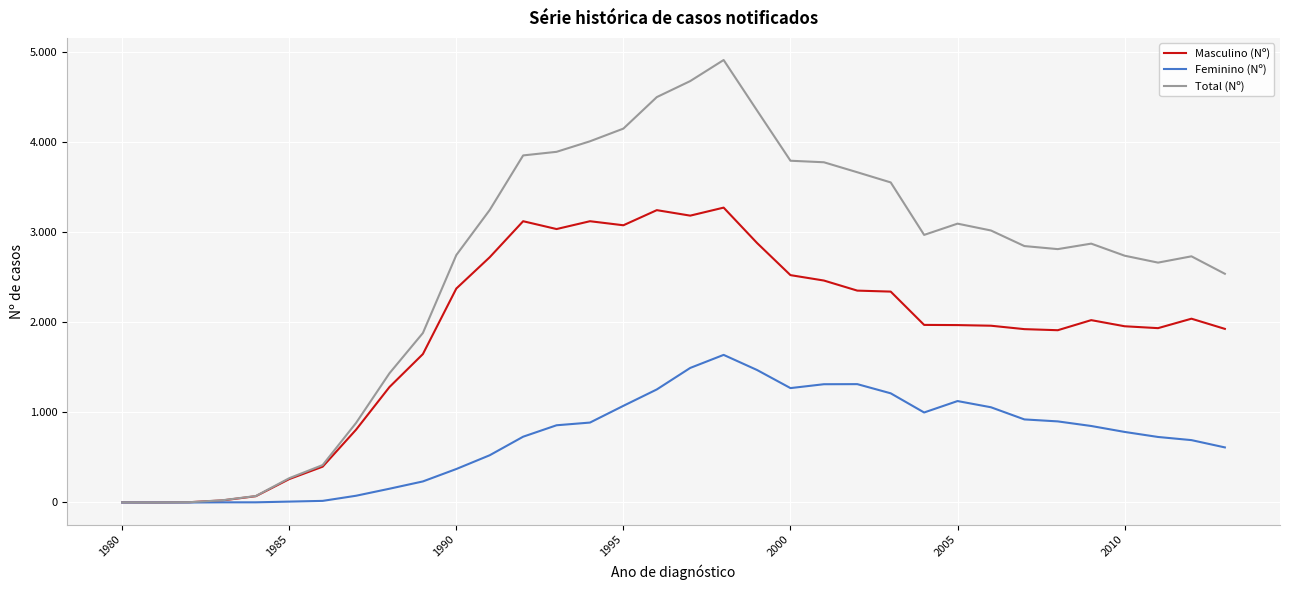

Is this an area chart (filled region under the line)?

No